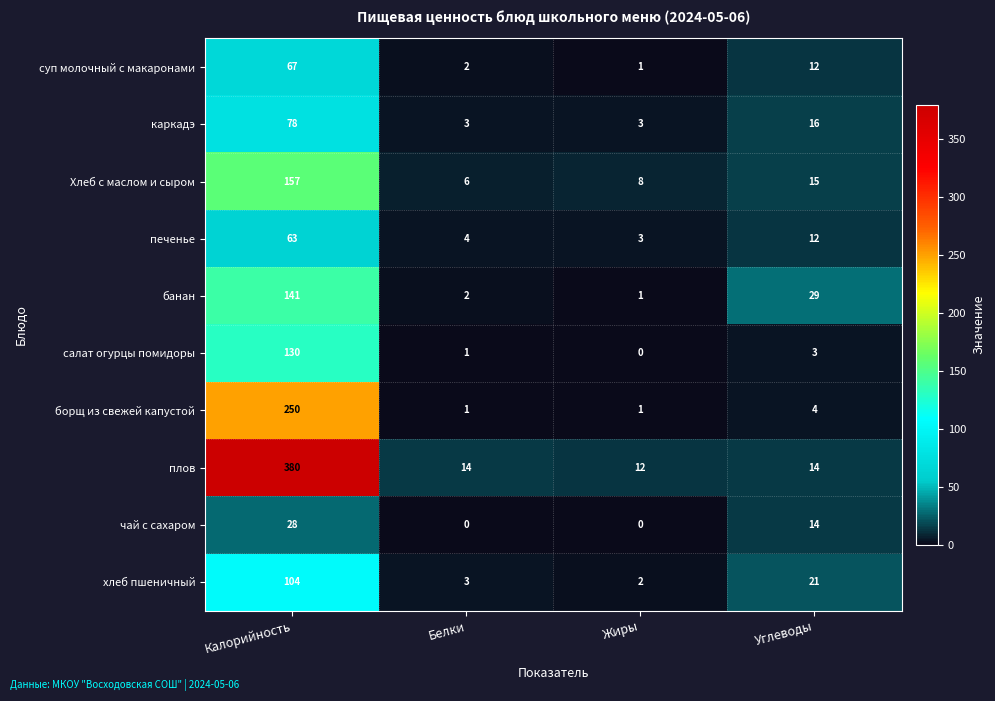

What is the sum of the плов values at Белки and Калорийность?

394